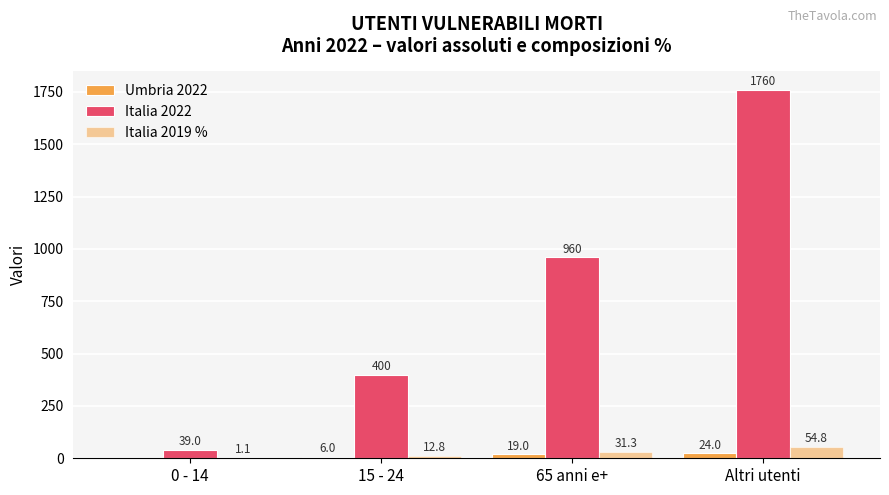

List the labels in order of Umbria 2022 value, largest first.

Altri utenti, 65 anni e+, 15 - 24, 0 - 14